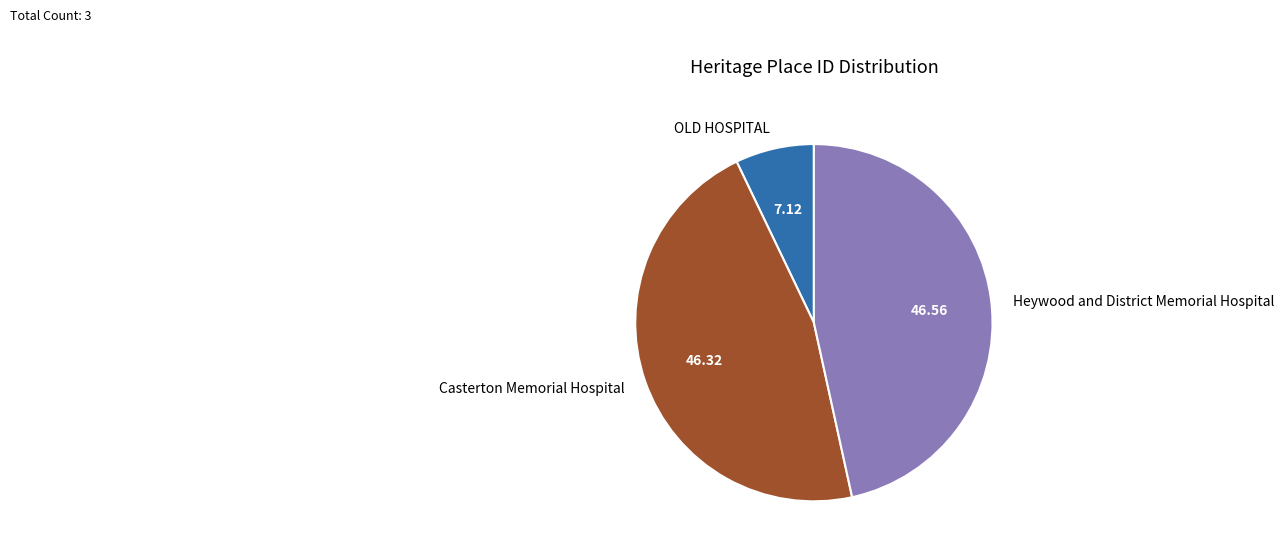

Is Casterton Memorial Hospital the majority of the pie?

No